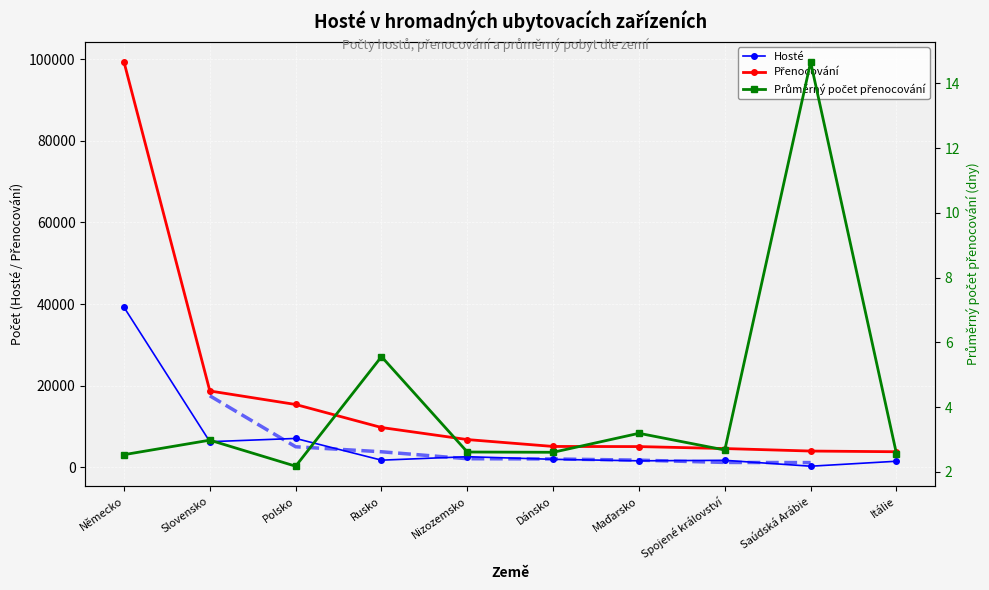

Reading right to left, transcribe all the data shown in this chart.

Hosté: 1488.0	272.0	1718.0	1591.0	1961.0	2600.0	1754.0	7072.0	6275.0	39202.0
Přenocování: 3815.0	3986.0	4598.0	5079.0	5110.0	6797.0	9751.0	15389.0	18701.0	99266.0
Průměrný počet přenocování: 2.6	14.7	2.7	3.2	2.6	2.6	5.6	2.2	3.0	2.5